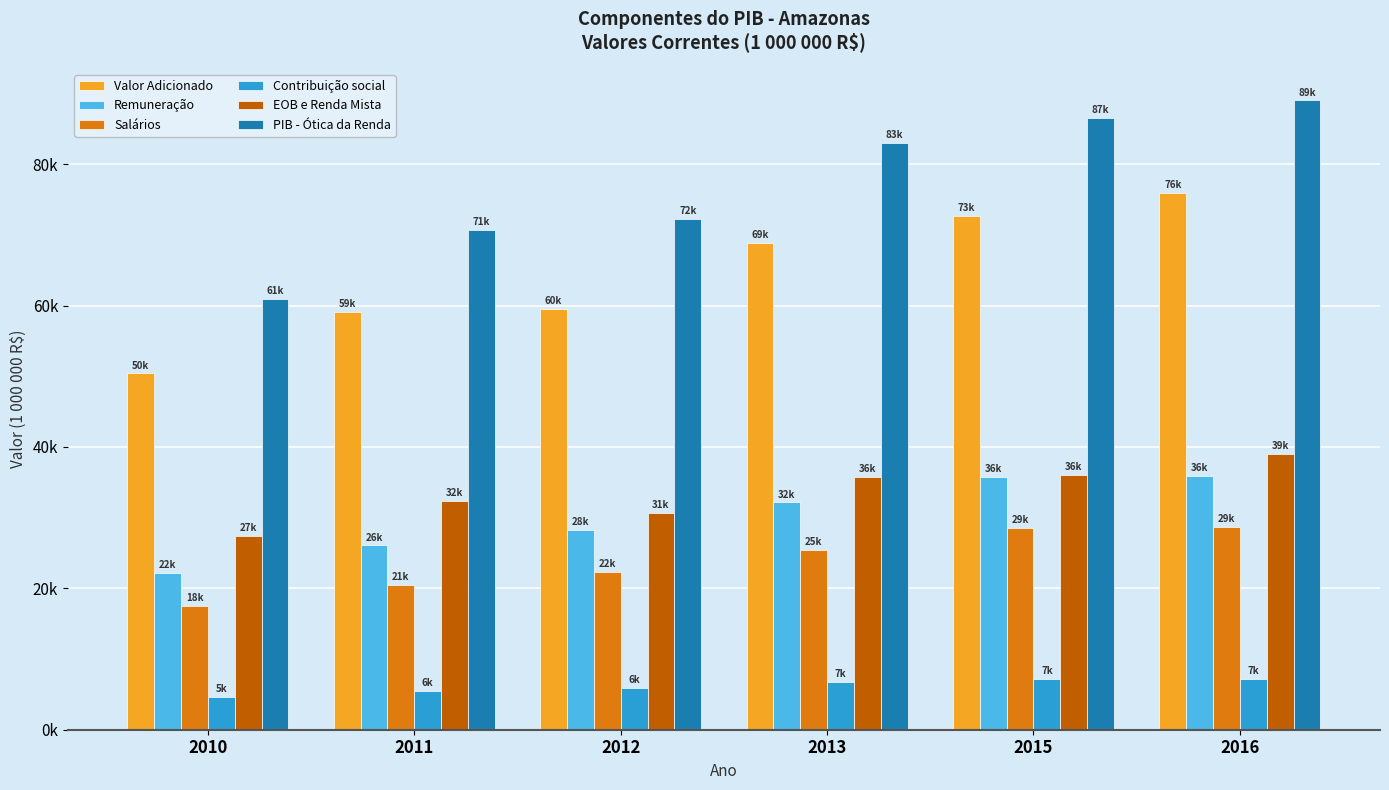

What are all the series names shown in the legend?

Valor Adicionado, Remuneração, Salários, Contribuição social, EOB e Renda Mista, PIB - Ótica da Renda